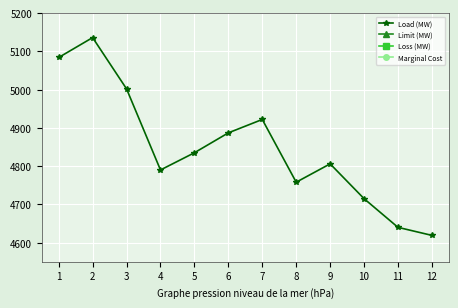

Which category has the highest value in the Load (MW) series?

2